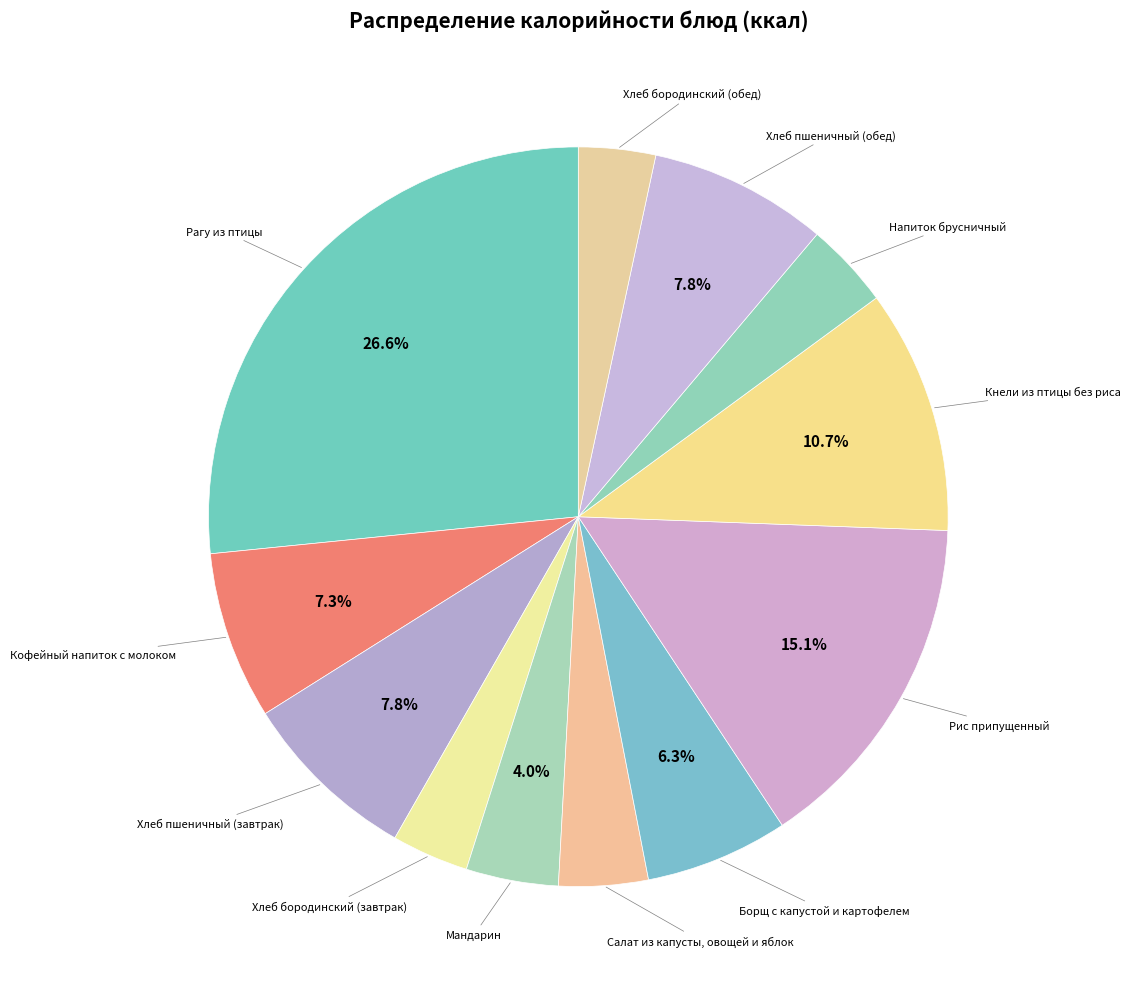

Count the number of slices in the pie.

12